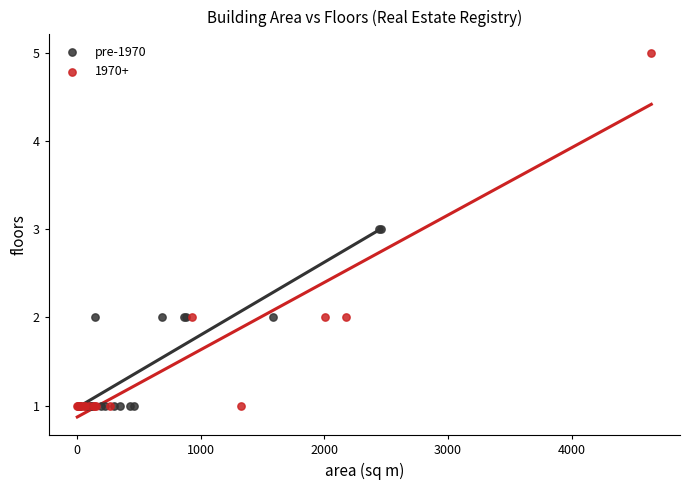

Which series contains the highest Y value?

1970+